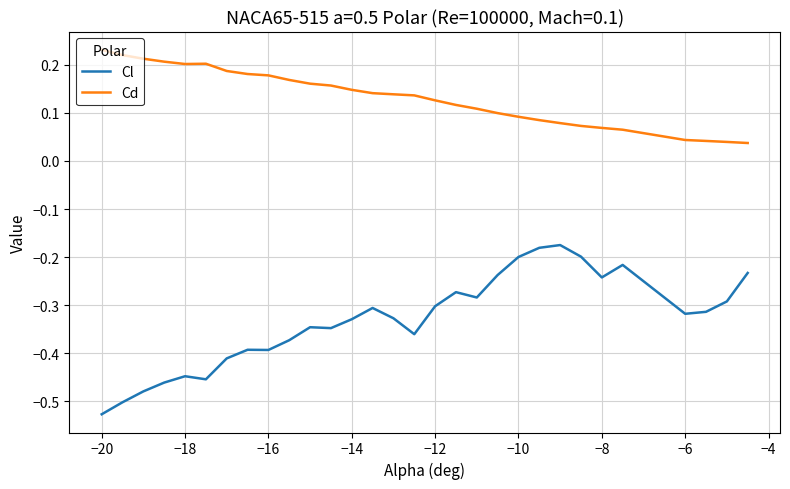

Which series has the largest total across all categories?

Cd